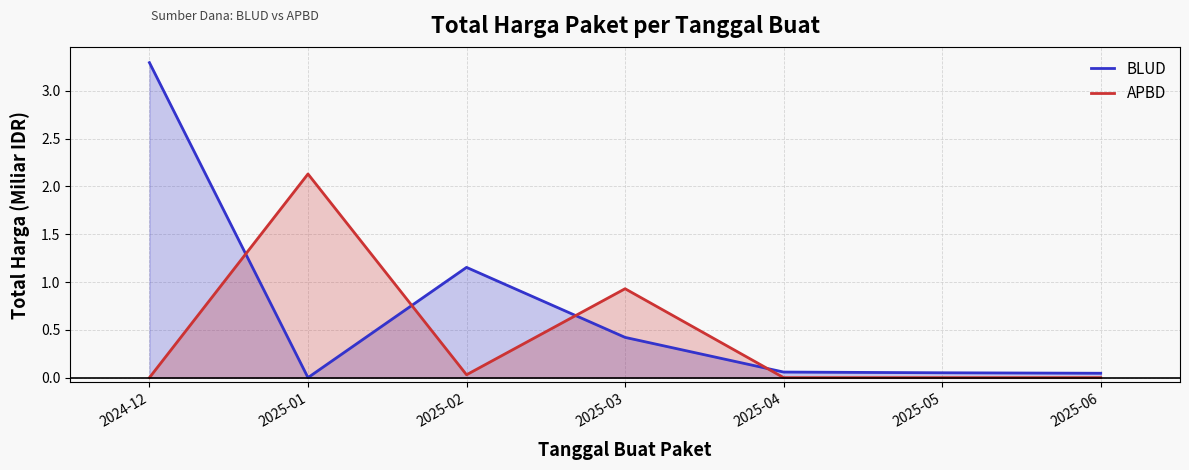

Which series changed the most between 2025-01 and 2025-03?

APBD